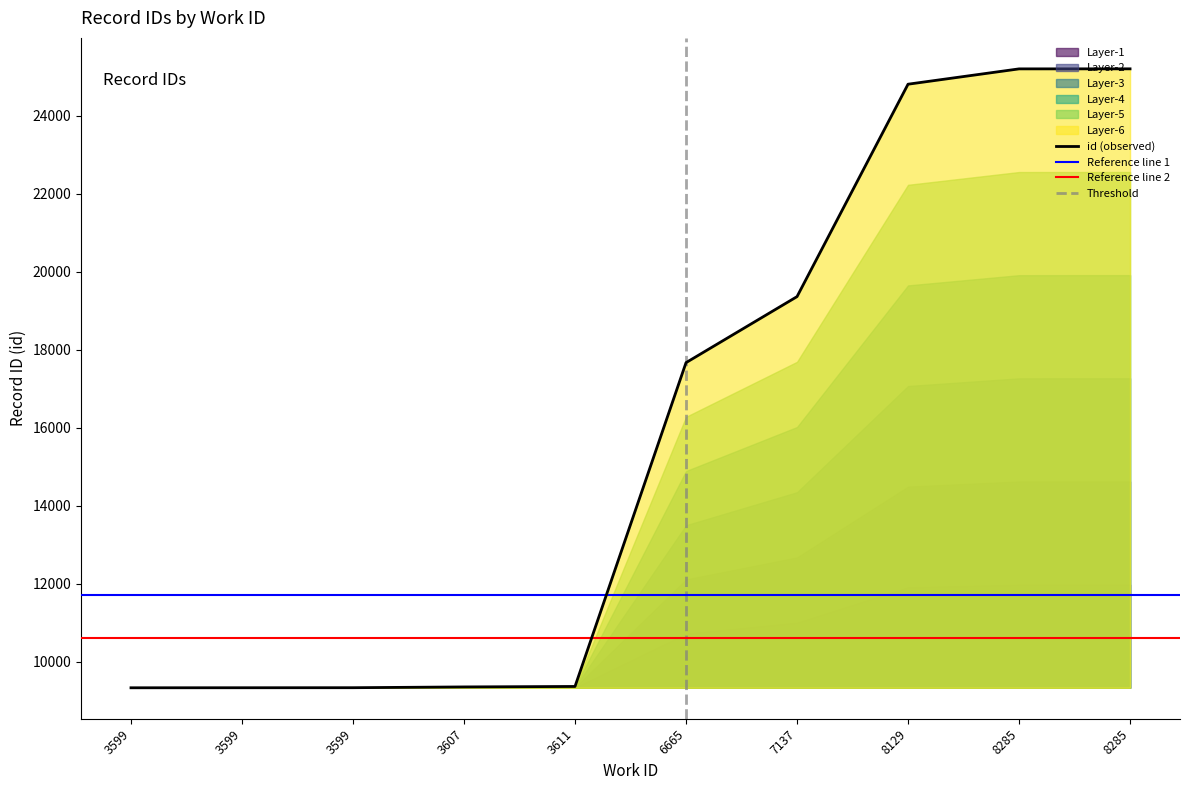

At which category does the chart reach its peak across all series?

8285